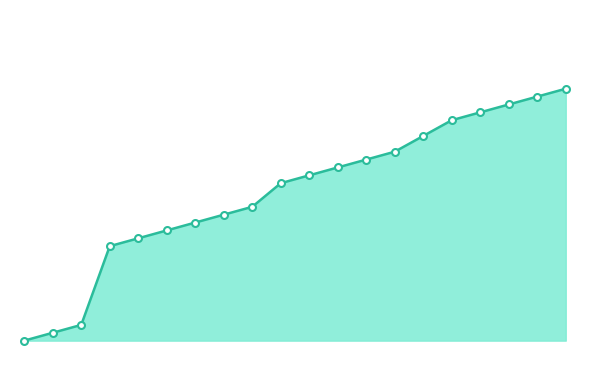

What is the smallest value displayed?

5748